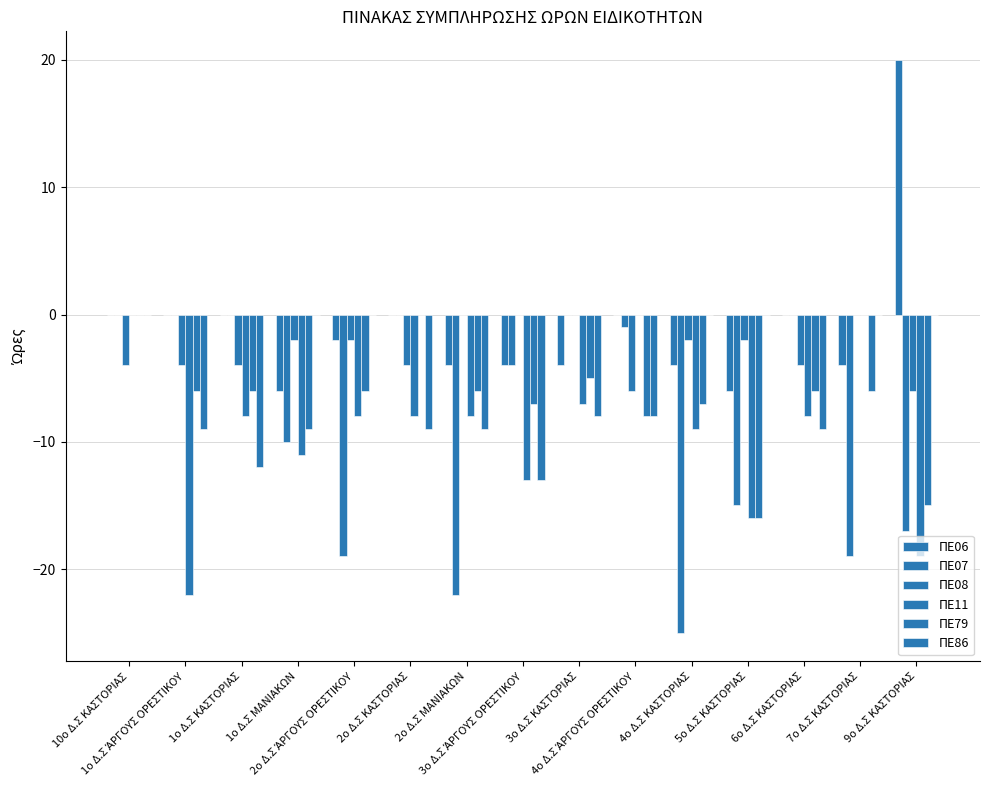

The ΠΕ79 series shows -3 at 4ο Δ.Σ ΆΡΓΟΥΣ ΟΡΕΣΤΙΚΟΥ. True or false?

False